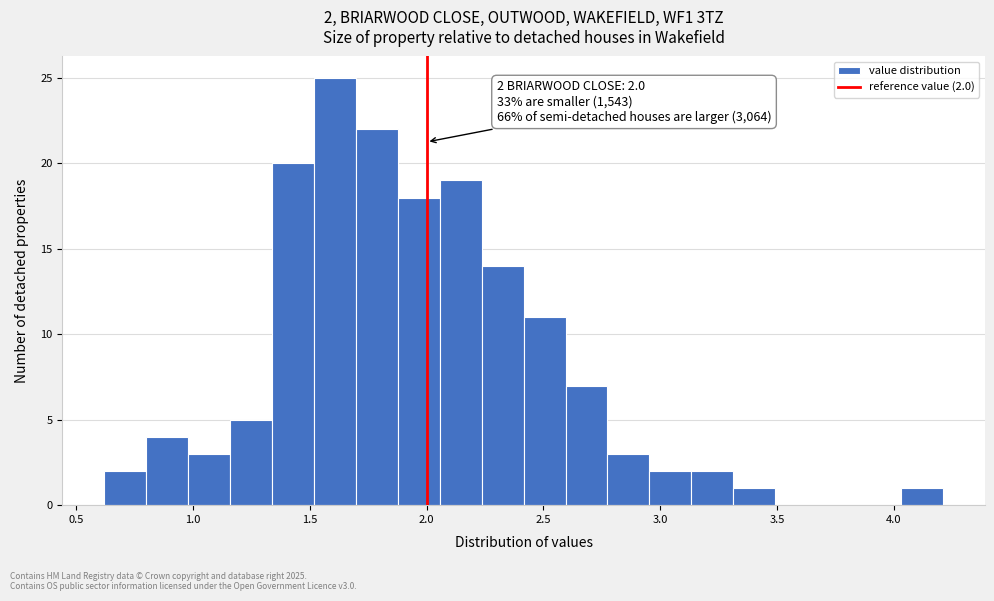

Read against the x-axis, roughly where is the centre of the tallest bar?

1.60